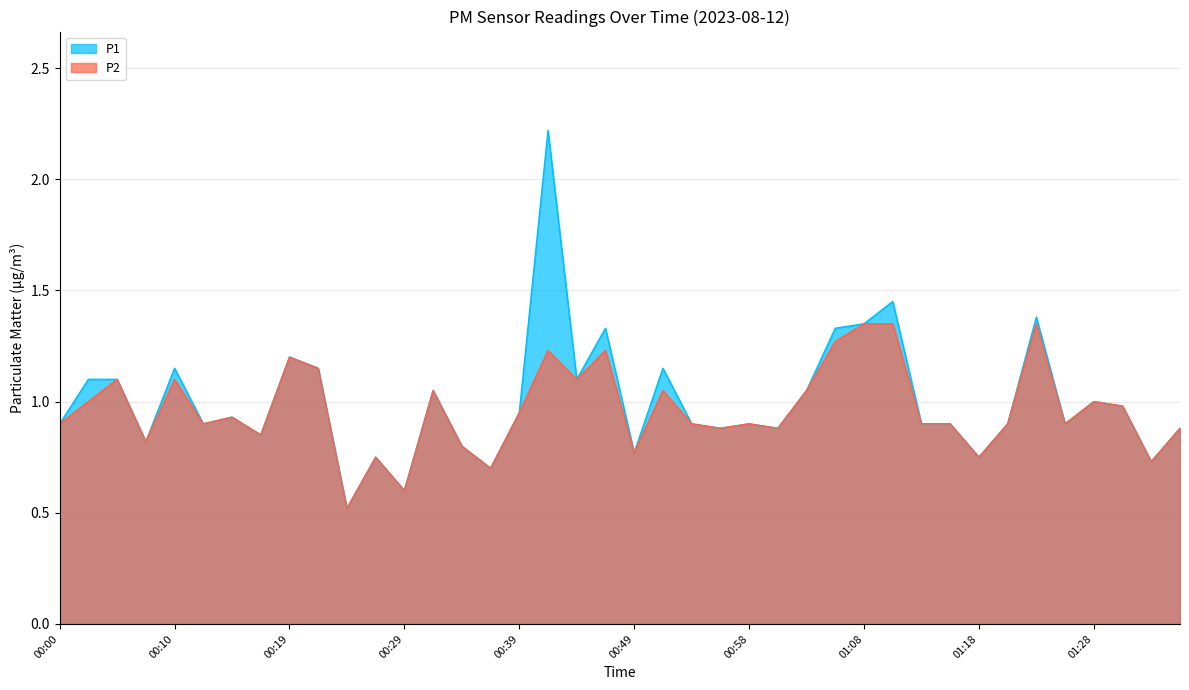

How many interior local valleys does the P2 series have?

13